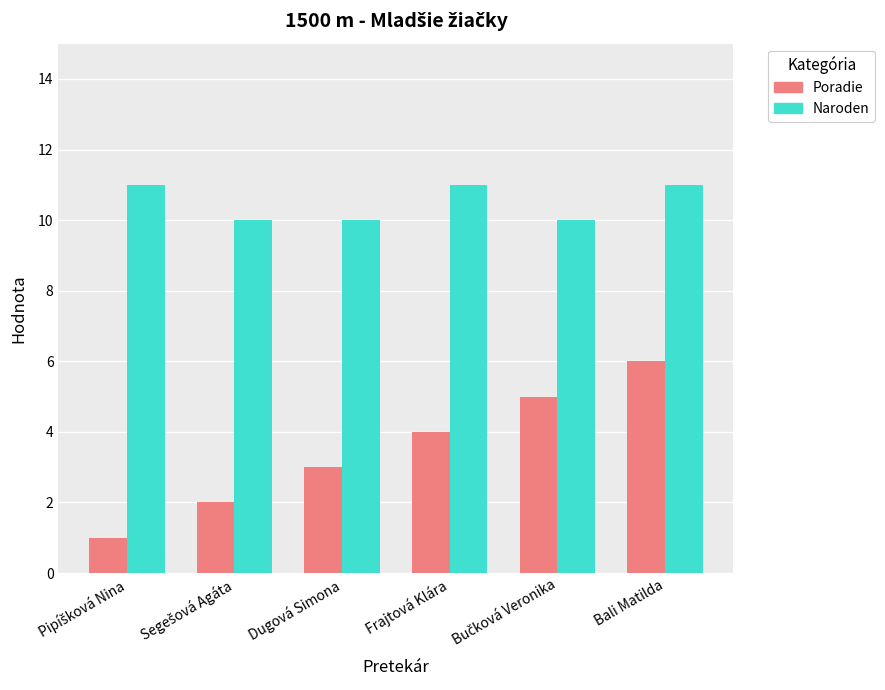

Read the Poradie value at Frajtová Klára.

4